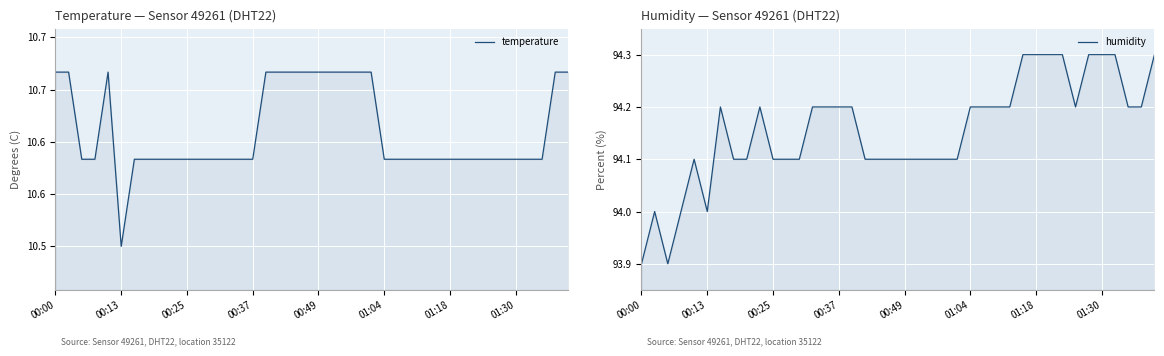

What is the highest value of the humidity series?

94.3